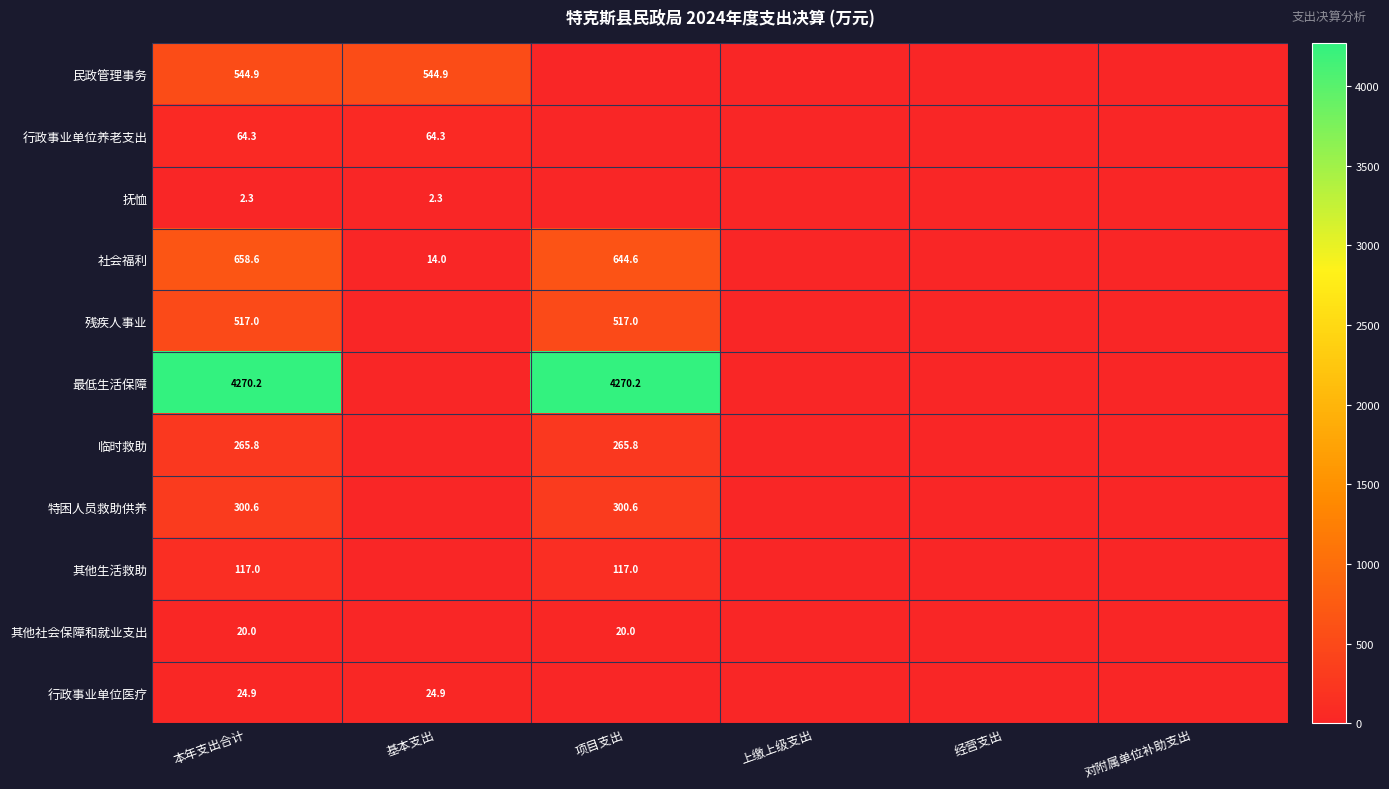

Which category has the lowest value across all series?

项目支出